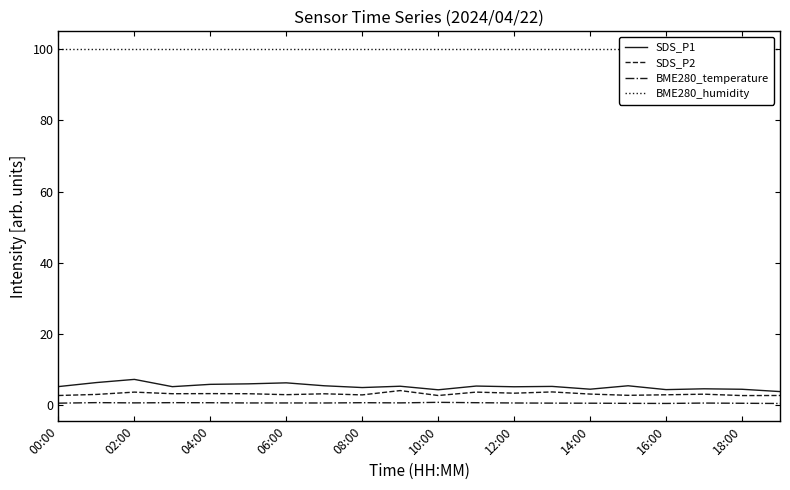

What is the value of the BME280_temperature point at the 1st from the left?

0.7